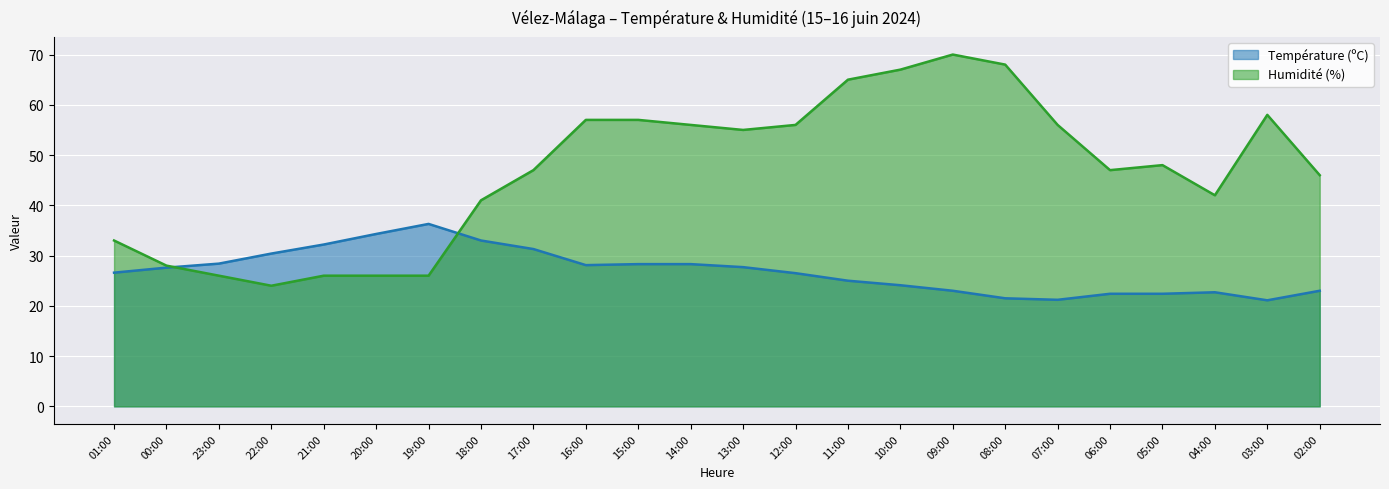

How many times do Température (ºC) and Humidité (%) cross each other?

2